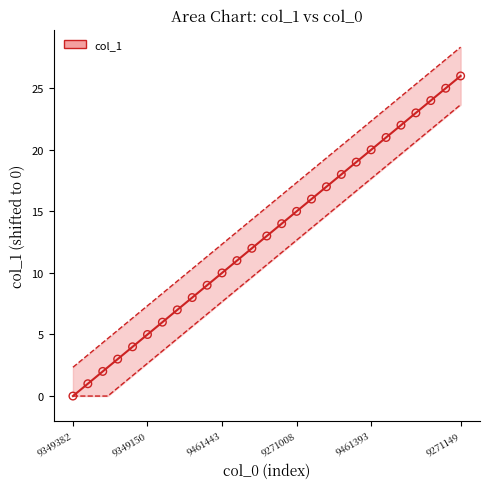

What is the change in value from 9461526 to 9213398?

+7